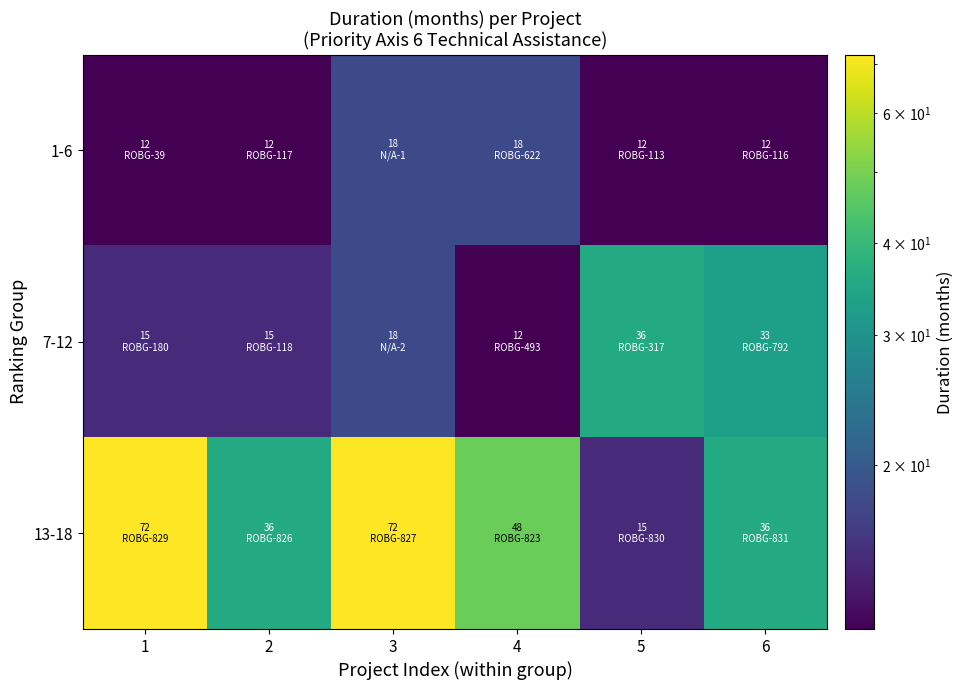

List the series in order of their overall mean, lowest first.

1-6, 7-12, 13-18